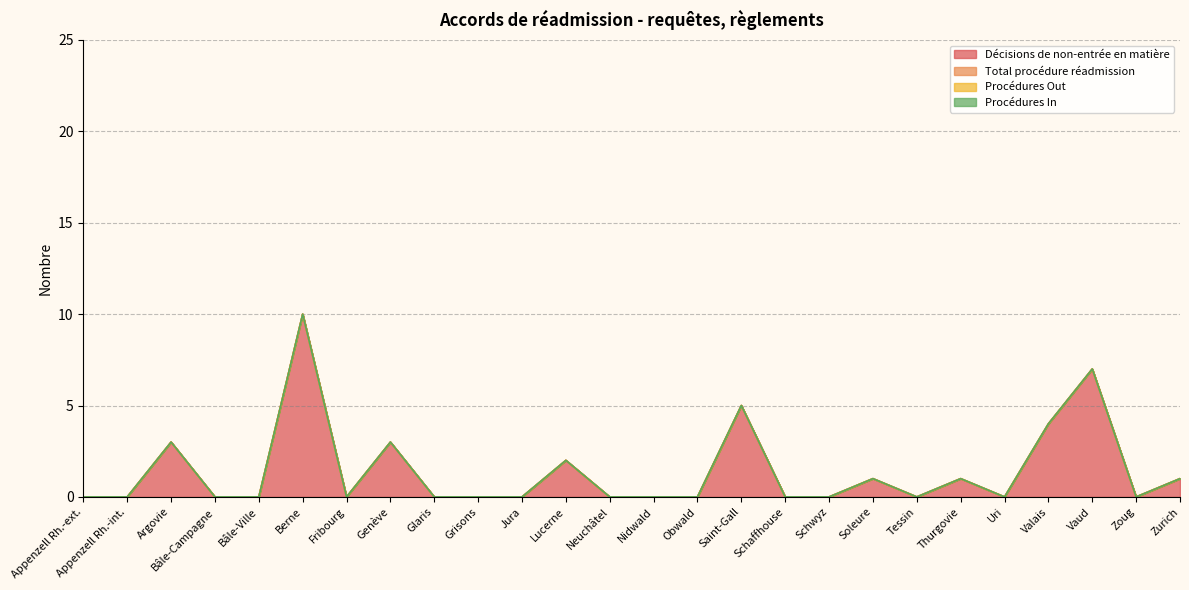

The Total procédure réadmission series shows 0 at Lucerne. True or false?

True